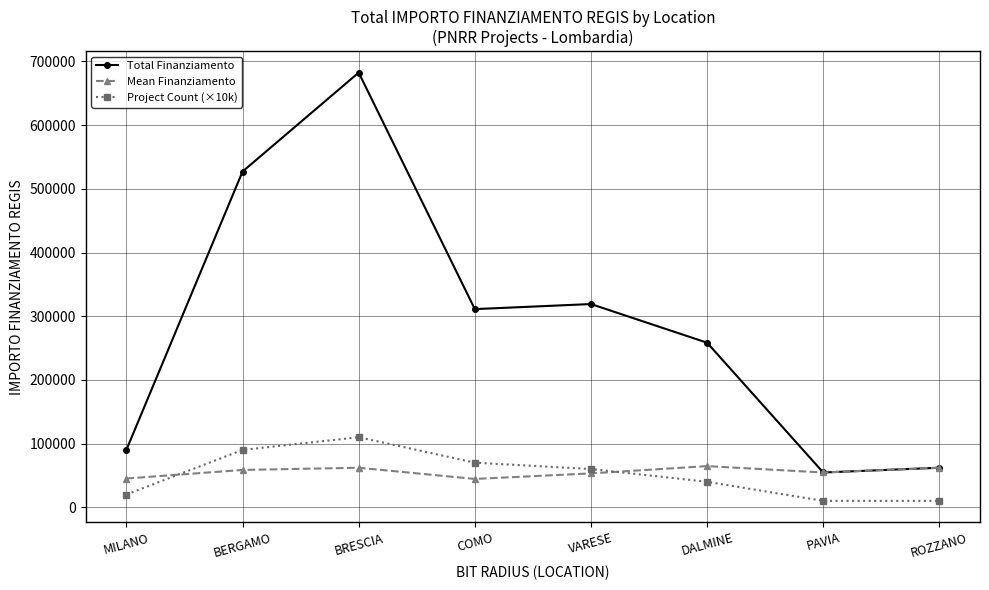

What are all the series names shown in the legend?

Total Finanziamento, Mean Finanziamento, Project Count (×10k)